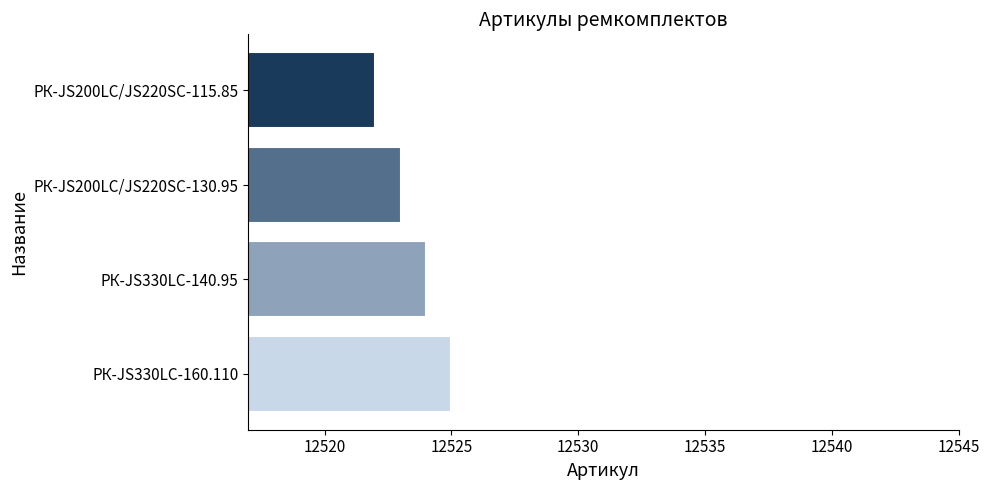

Approximately how many times larger is the value at РК-JS200LC/JS220SC-130.95 compared to РК-JS200LC/JS220SC-115.85?

1.0